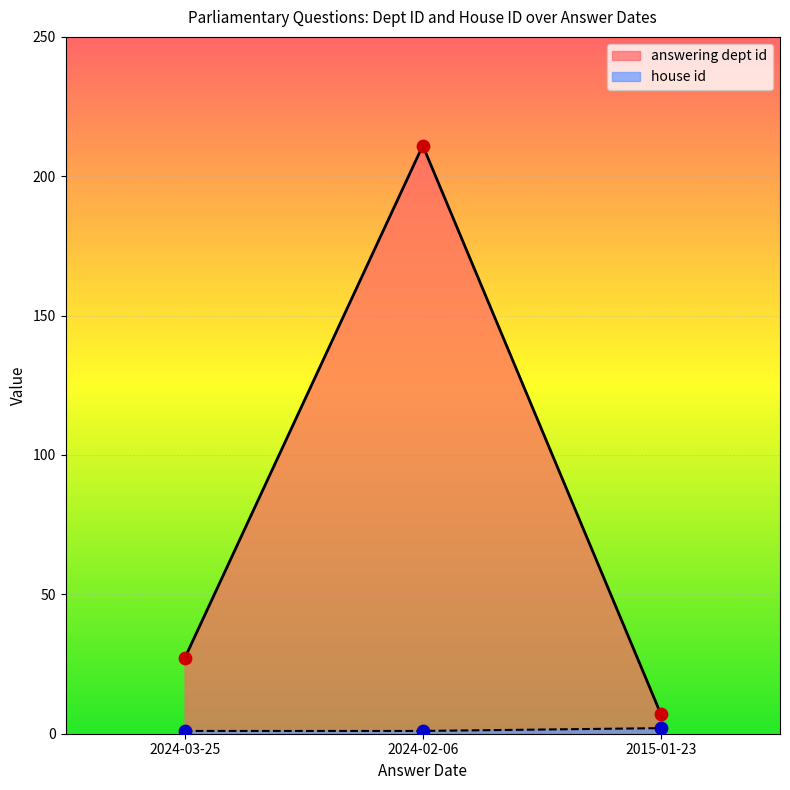

At how many categories does at least one series exceed 132?

1